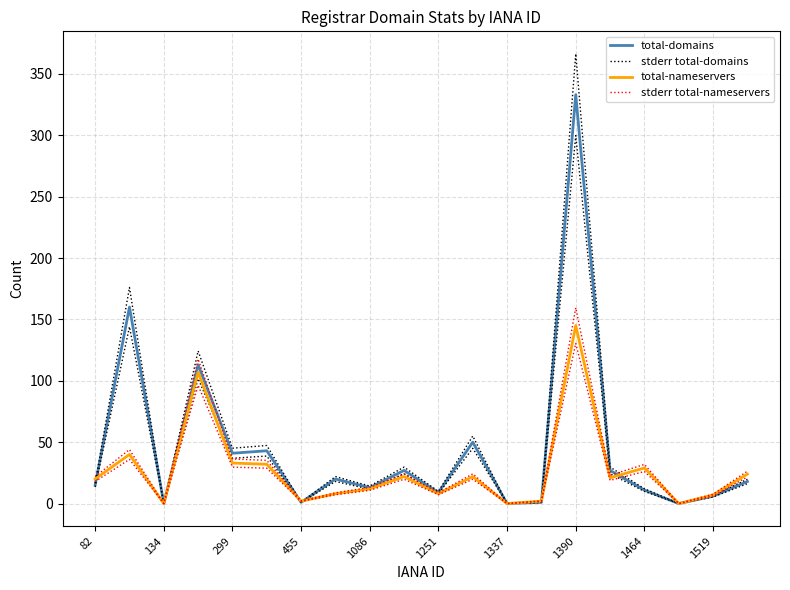

The total-nameservers series shows 35.5 at 19. True or false?

False